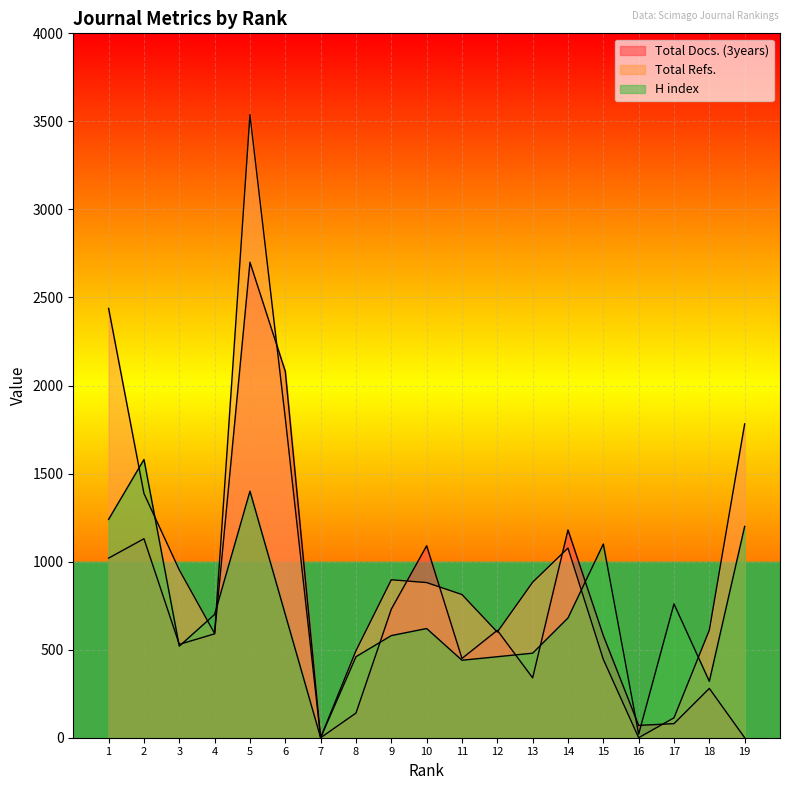

Which series has the largest range (max minus min)?

Total Refs.